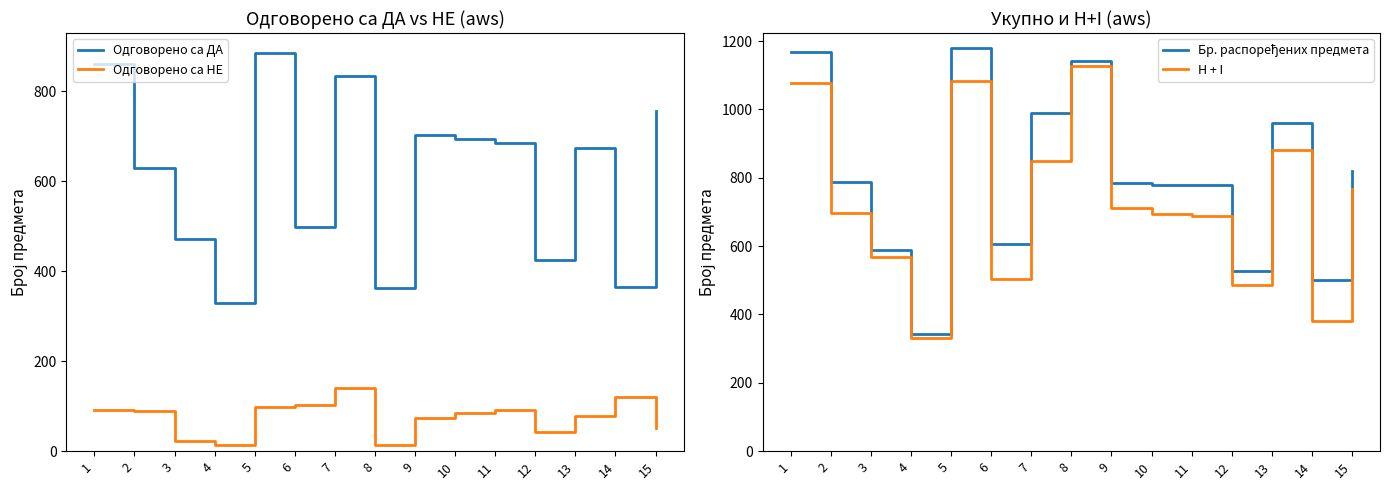

What is the maximum value shown in the chart?

1181